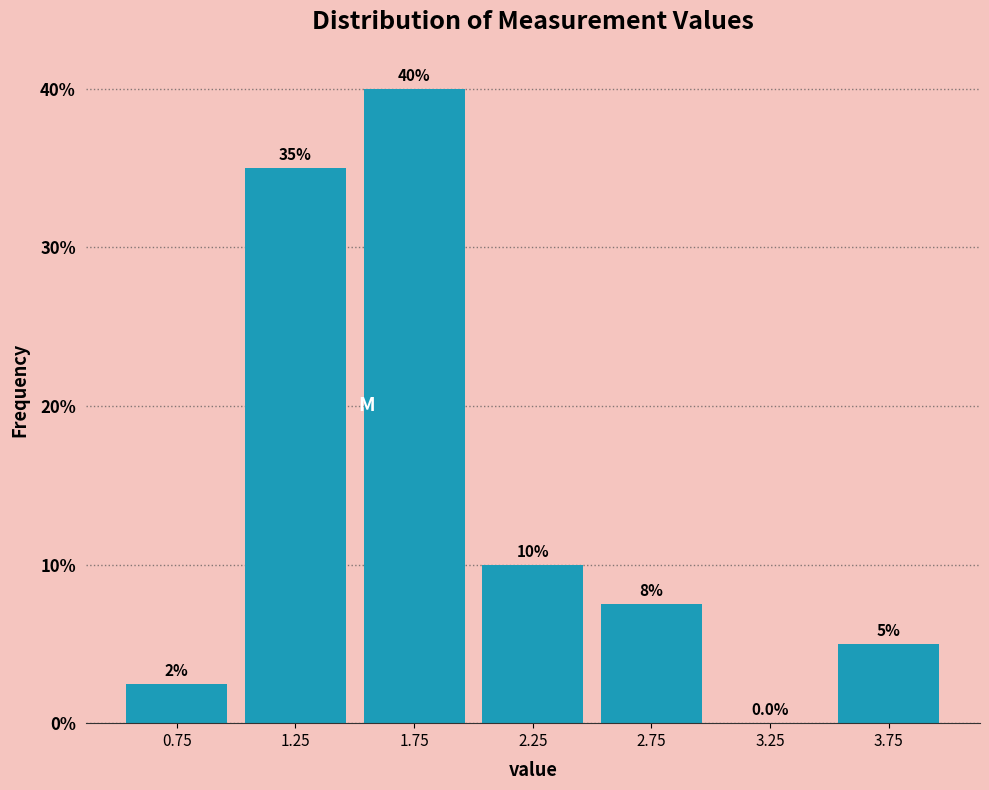

Which range on the x-axis has the tallest bar?

1.5 to 2.0